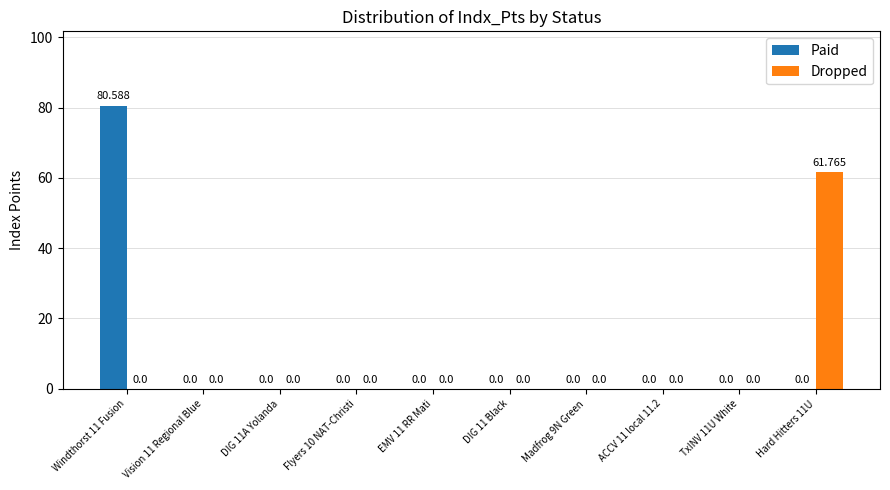

How many data points does each series have?

10